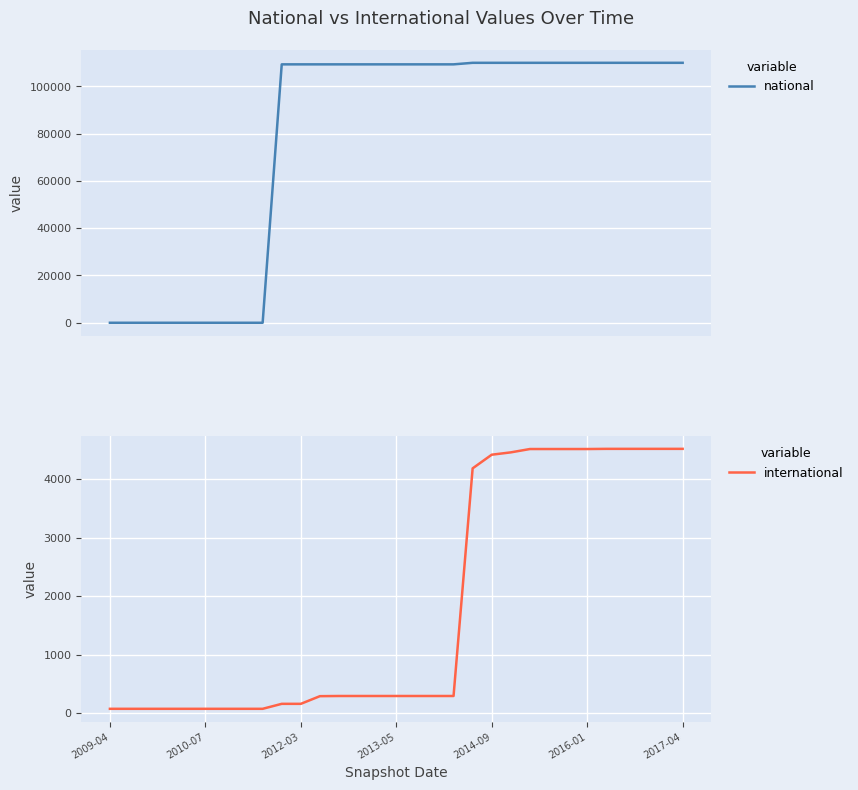

What is the minimum value for international?

76